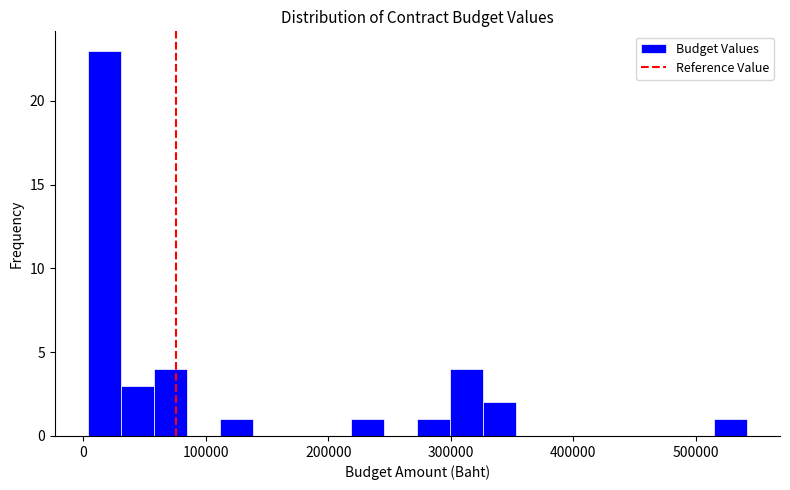

Read against the x-axis, roughly where is the centre of the tallest bar?

20000